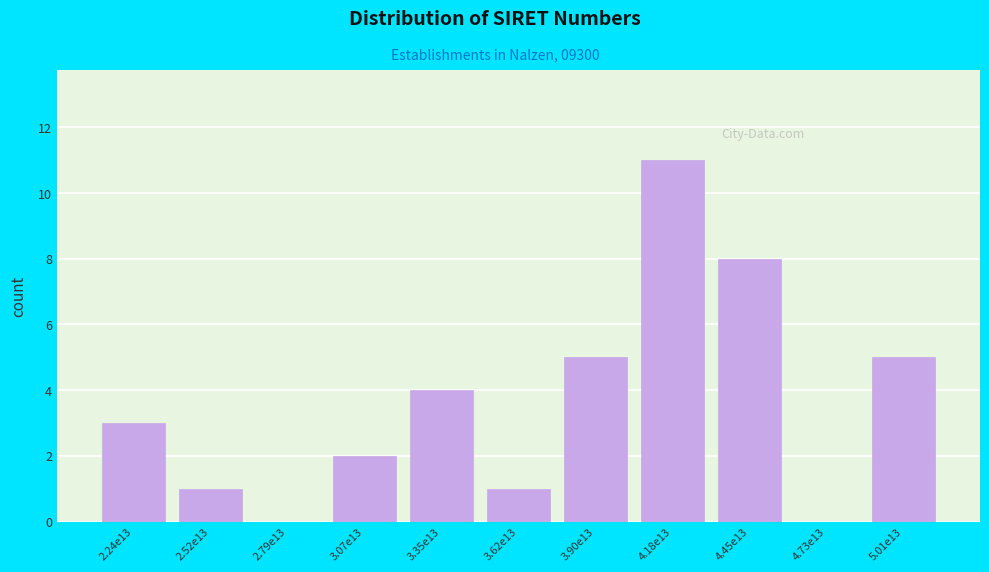

Reading left to right, what are all the values shown in this chart?

2.24e13=3	2.52e13=1	2.79e13=0	3.07e13=2	3.35e13=4	3.62e13=1	3.90e13=5	4.18e13=11	4.45e13=8	4.73e13=0	5.01e13=5